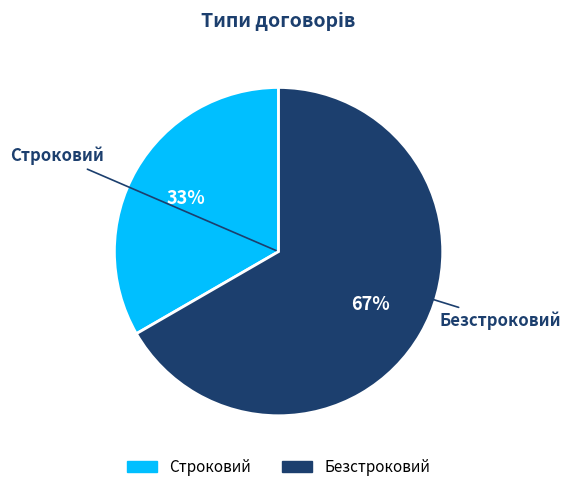

Which category has the smallest portion of the pie?

Строковий